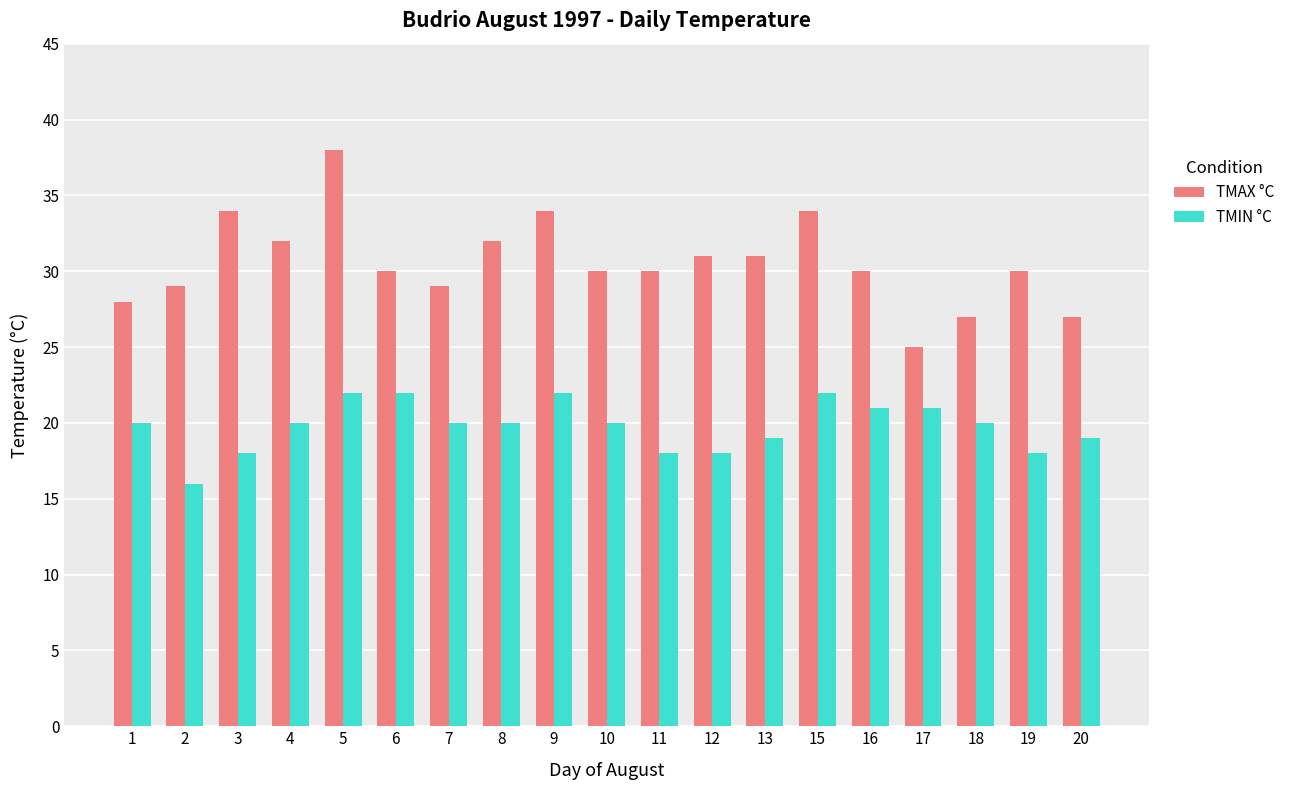

What is the sum of the TMAX °C values at 1 and 16?

58